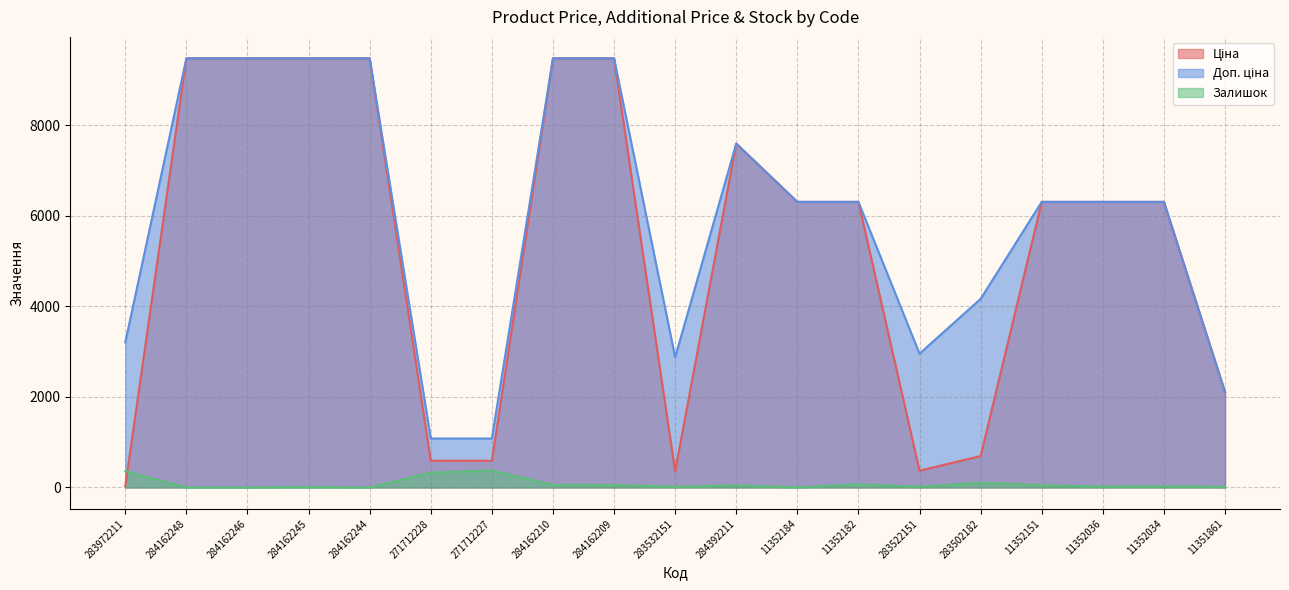

Does the chart display data point markers on the line(s)?

No